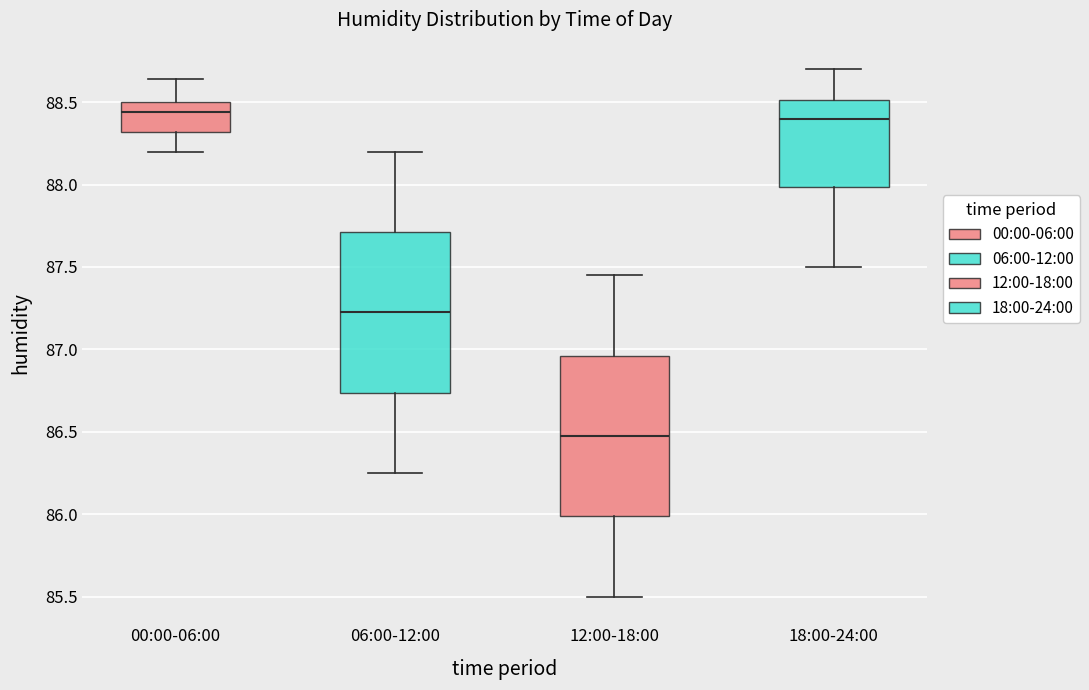

Reading left to right, read every box against the y-axis: the position of its median line, the range the box covers, and the ends of its whiskers. The values are not printed on the chart, so give them approximately, as read against the axis.

00:00-06:00: median 88.45, box 88.30 to 88.50, whiskers 88.20 to 88.65
06:00-12:00: median 87.25, box 86.75 to 87.70, whiskers 86.25 to 88.20
12:00-18:00: median 86.50, box 86.00 to 86.95, whiskers 85.50 to 87.45
18:00-24:00: median 88.40, box 88.00 to 88.50, whiskers 87.50 to 88.70